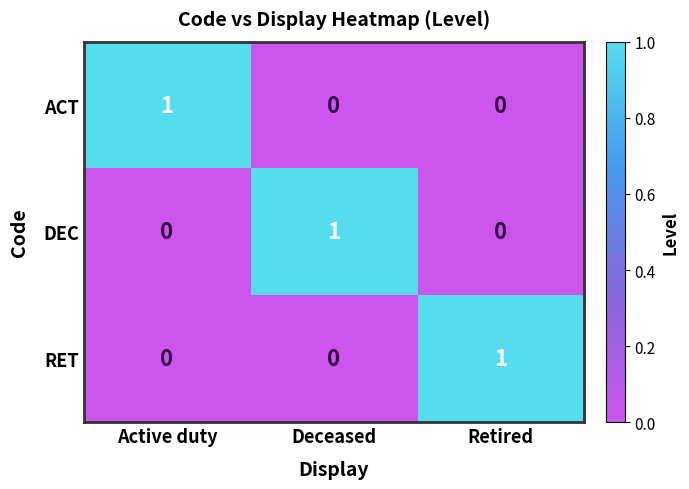

At how many categories does at least one series exceed 0?

3